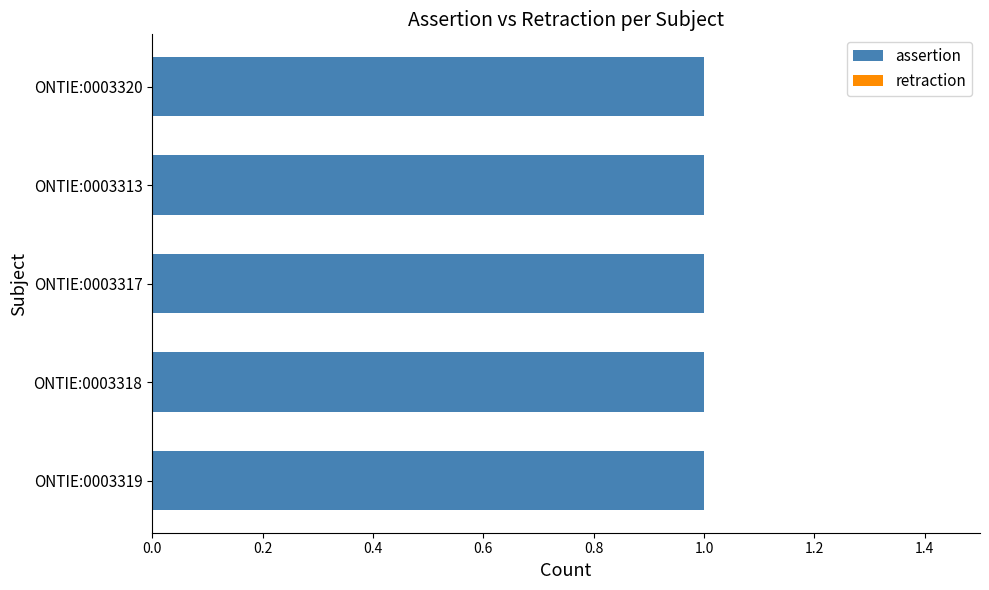

What is the total value across all series at ONTIE:0003319?

1